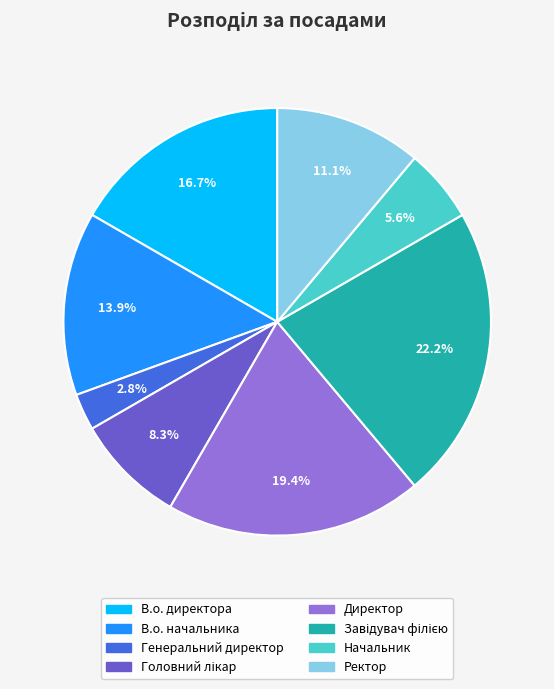

Which has a higher value, В.о. директора or Начальник?

В.о. директора